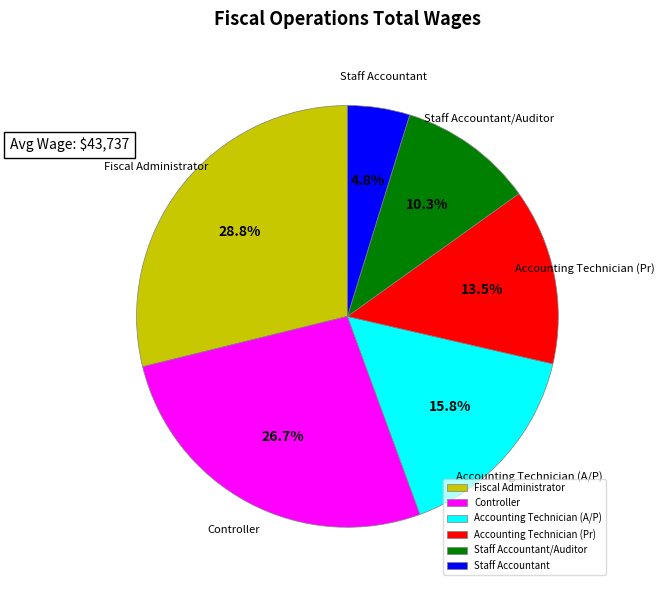

Which category has the smallest portion of the pie?

Staff Accountant